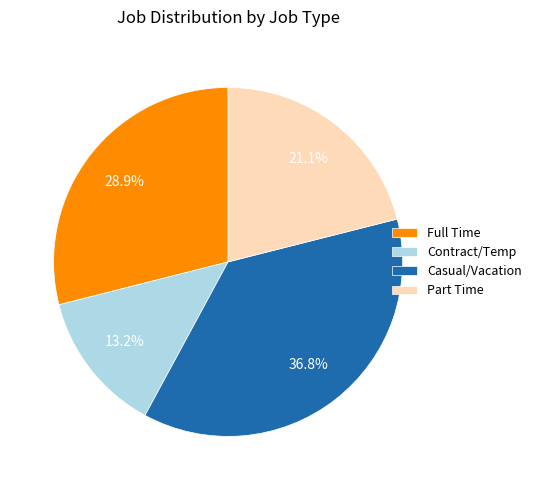

Is there any slice that represents more than half of the pie?

No